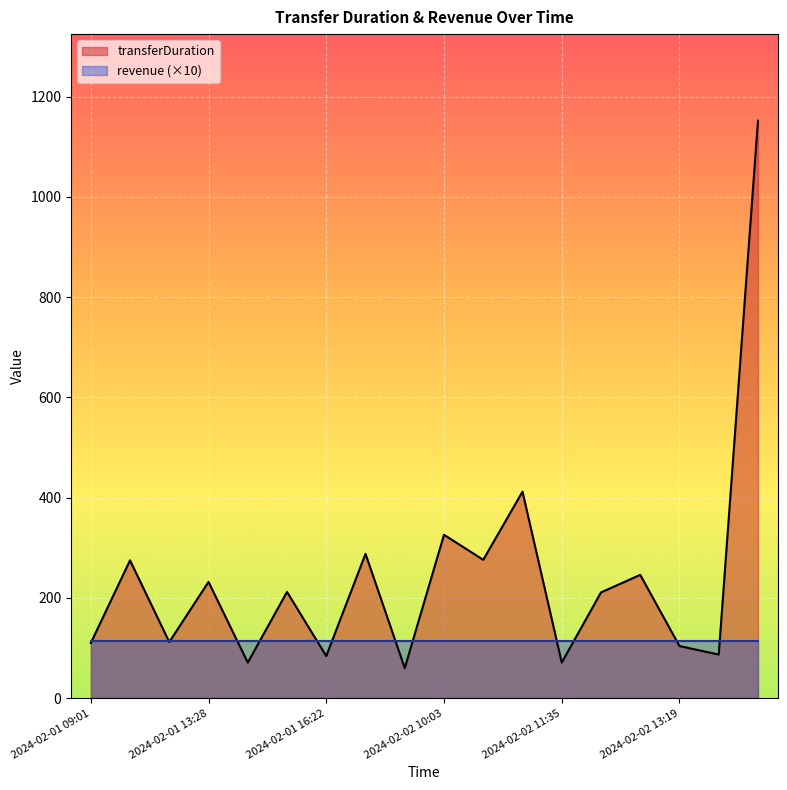

Where is the first local minimum?

2024-02-01 09:56